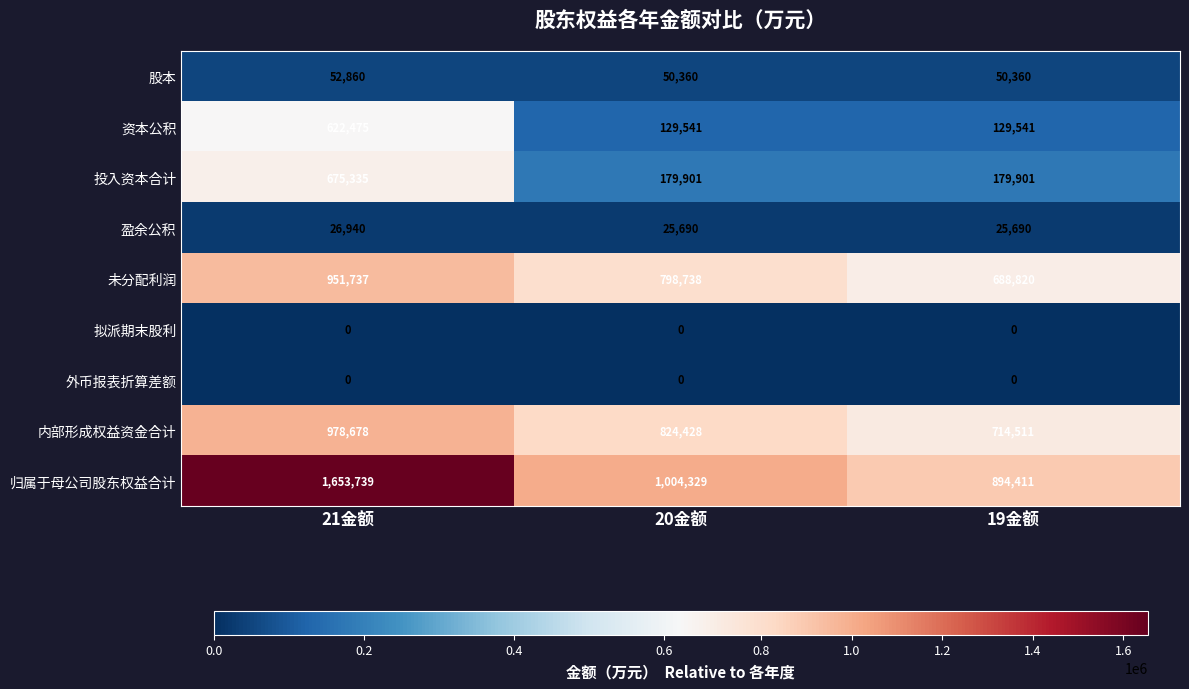

Which series has the largest range (max minus min)?

归属于母公司股东权益合计